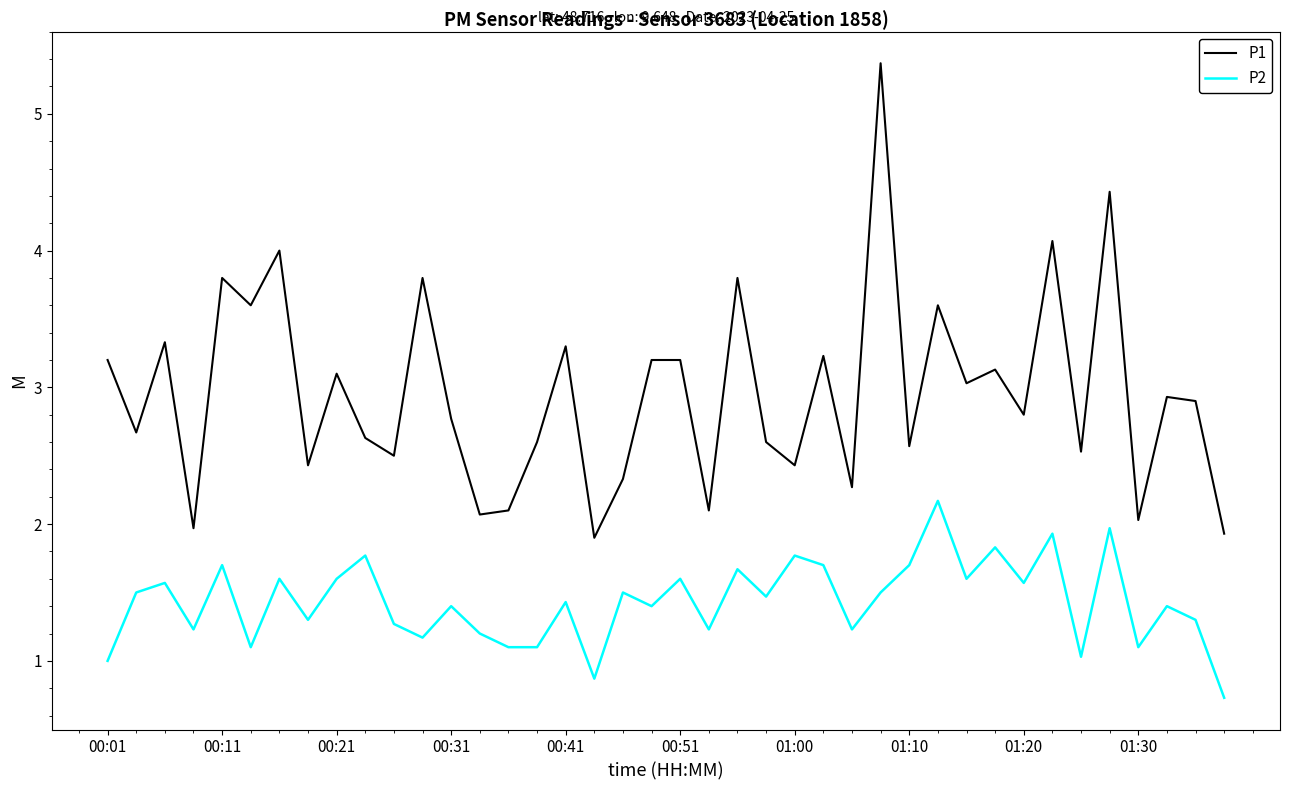

True or false: P1 and P2 cross at least once.

False